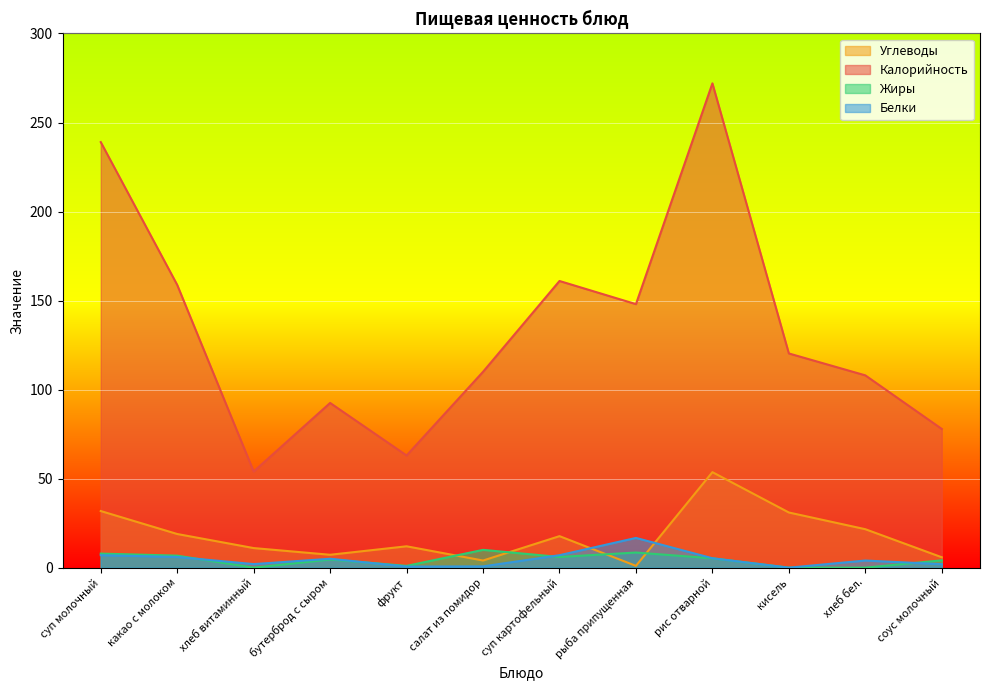

Reading left to right, transcribe all the data shown in this chart.

Калорийность: суп молочный=239.0	какао с молоком=158.8	хлеб витаминный=54.0	бутерброд с сыром=92.5	фрукт=63.0	салат из помидор=110.0	суп картофельный=161.0	рыба припущенная=148.0	рис отварной=272.0	кисель=120.3	хлеб бел.=108.0	соус молочный=77.9
Белки: суп молочный=7.0	какао с молоком=6.0	хлеб витаминный=2.0	бутерброд с сыром=5.0	фрукт=0.6	салат из помидор=0.7	суп картофельный=7.0	рыба припущенная=16.7	рис отварной=5.3	кисель=0.0	хлеб бел.=4.0	соус молочный=1.9
Жиры: суп молочный=7.9	какао с молоком=6.8	хлеб витаминный=0.0	бутерброд с сыром=4.6	фрукт=1.0	салат из помидор=10.0	суп картофельный=6.0	рыба припущенная=8.5	рис отварной=5.2	кисель=0.0	хлеб бел.=0.0	соус молочный=4.1
Углеводы: суп молочный=31.8	какао с молоком=18.9	хлеб витаминный=11.0	бутерброд с сыром=7.2	фрукт=12.0	салат из помидор=4.0	суп картофельный=17.7	рыба припущенная=1.0	рис отварной=53.6	кисель=31.0	хлеб бел.=21.6	соус молочный=5.8